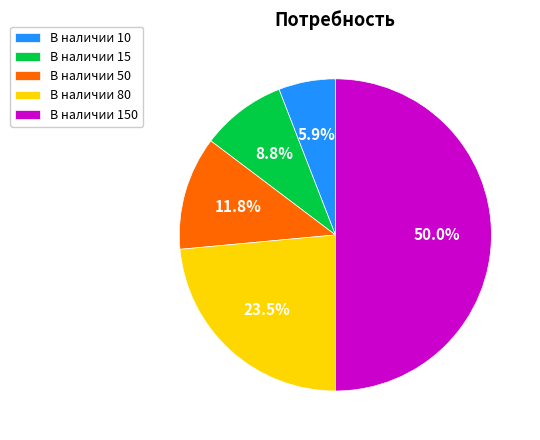

Between В наличии 150 and В наличии 10, which is larger?

В наличии 150